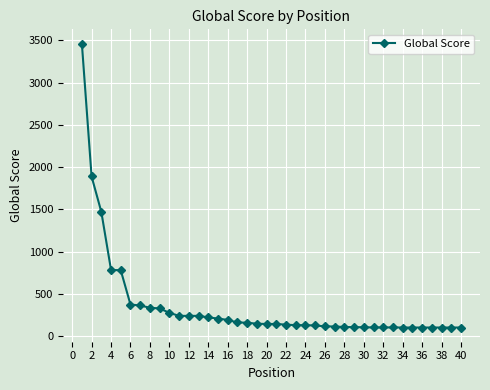

What is the difference between the maximum and second lowest values?

3362